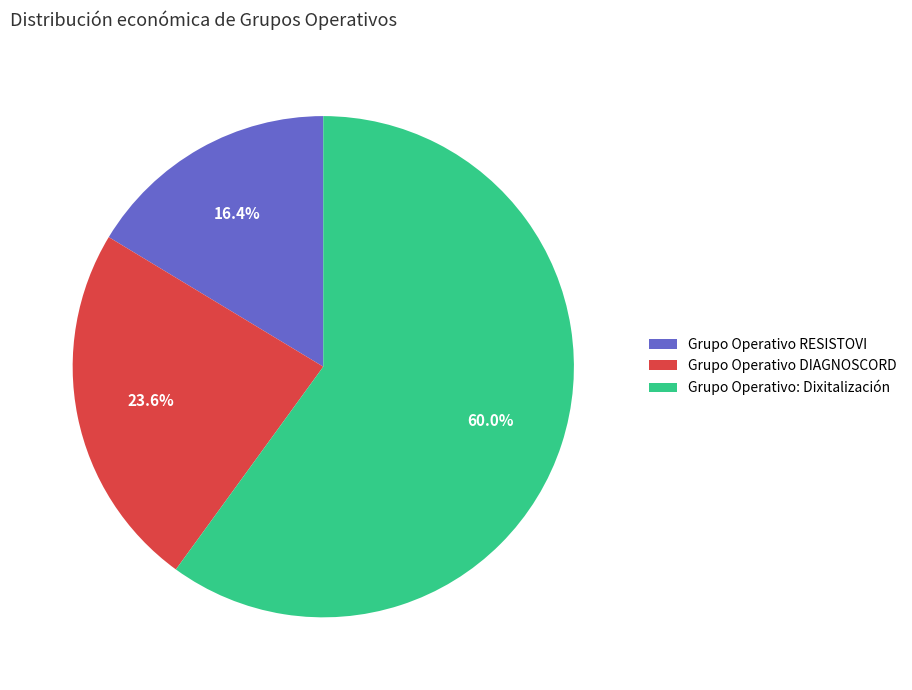

Is there a majority slice in this chart?

Yes